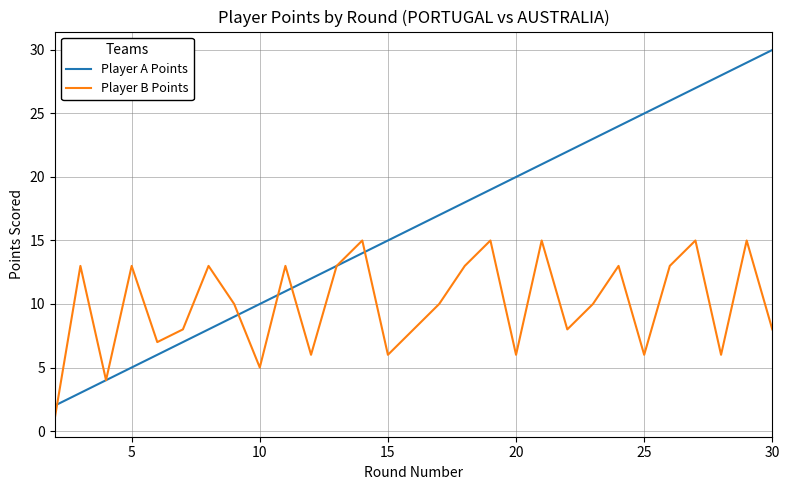

True or false: Player B Points and Player A Points cross at least once.

True